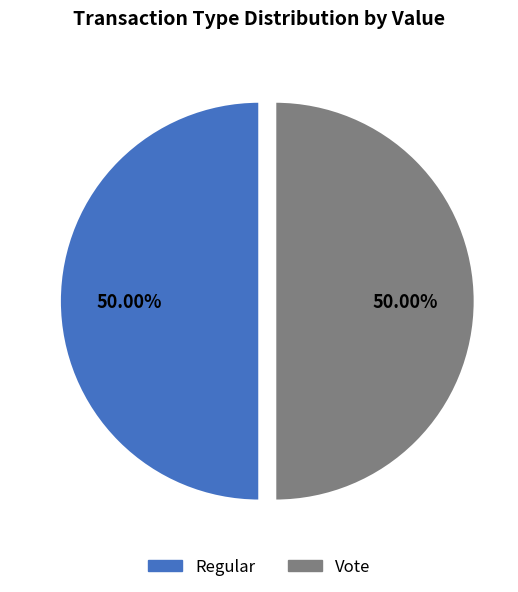

How many slices are in this pie chart?

2